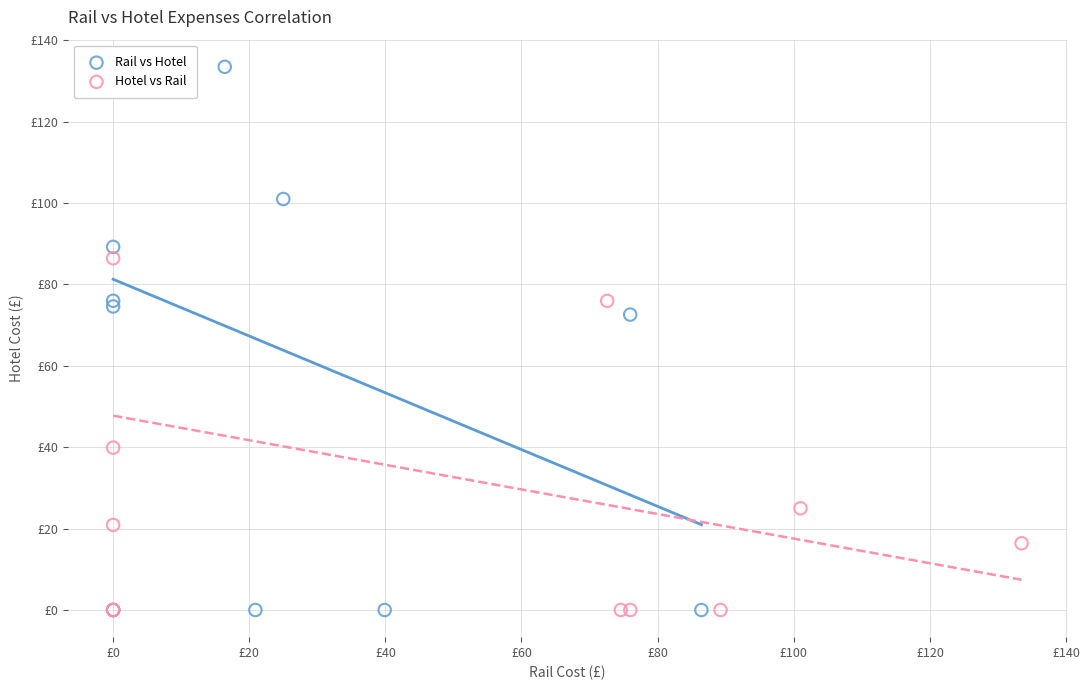

Which series has the largest Y range (max minus min)?

Rail vs Hotel